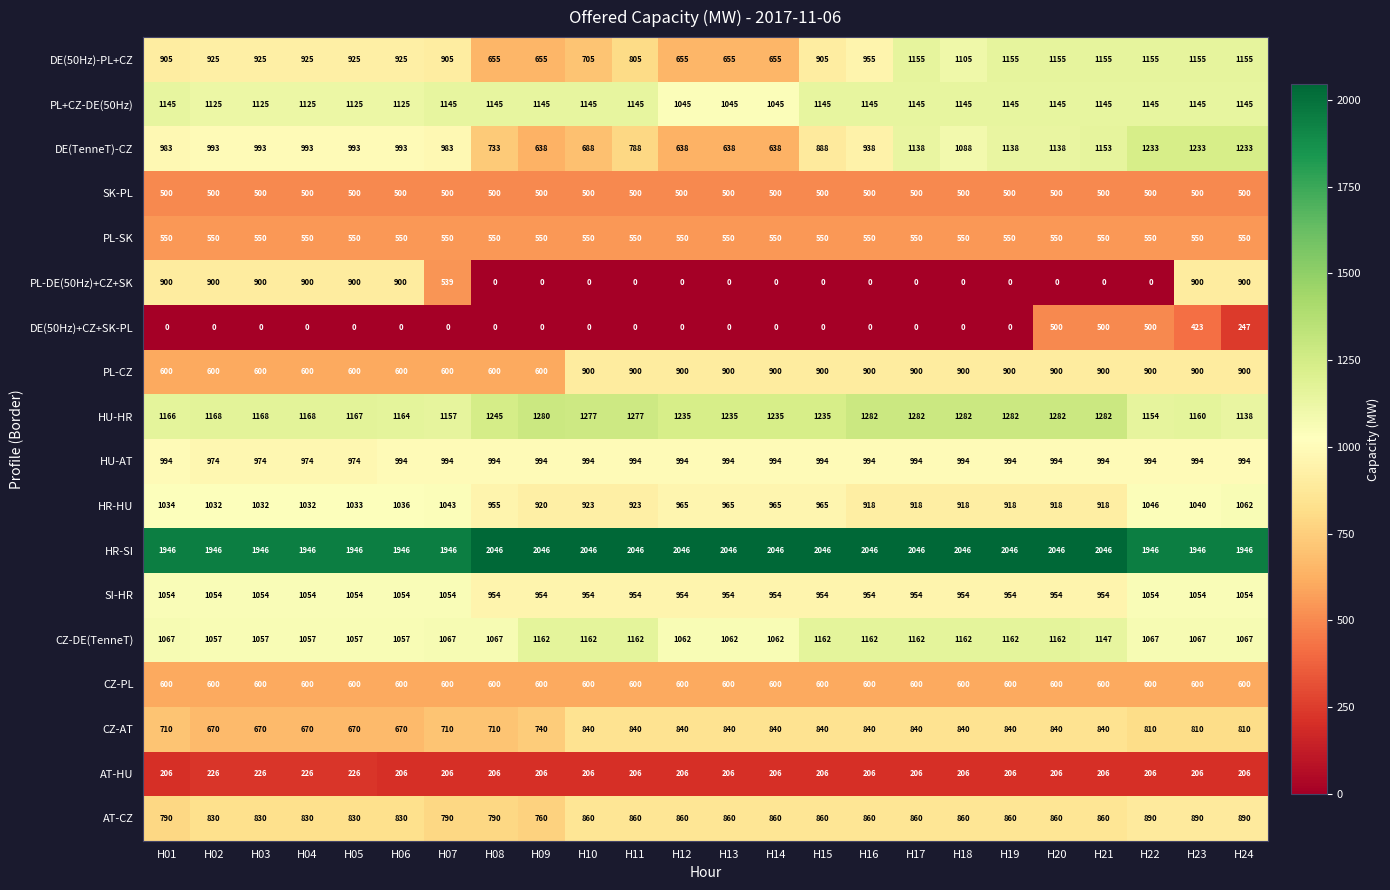

What is the difference between the highest and lowest values at H21?

2046